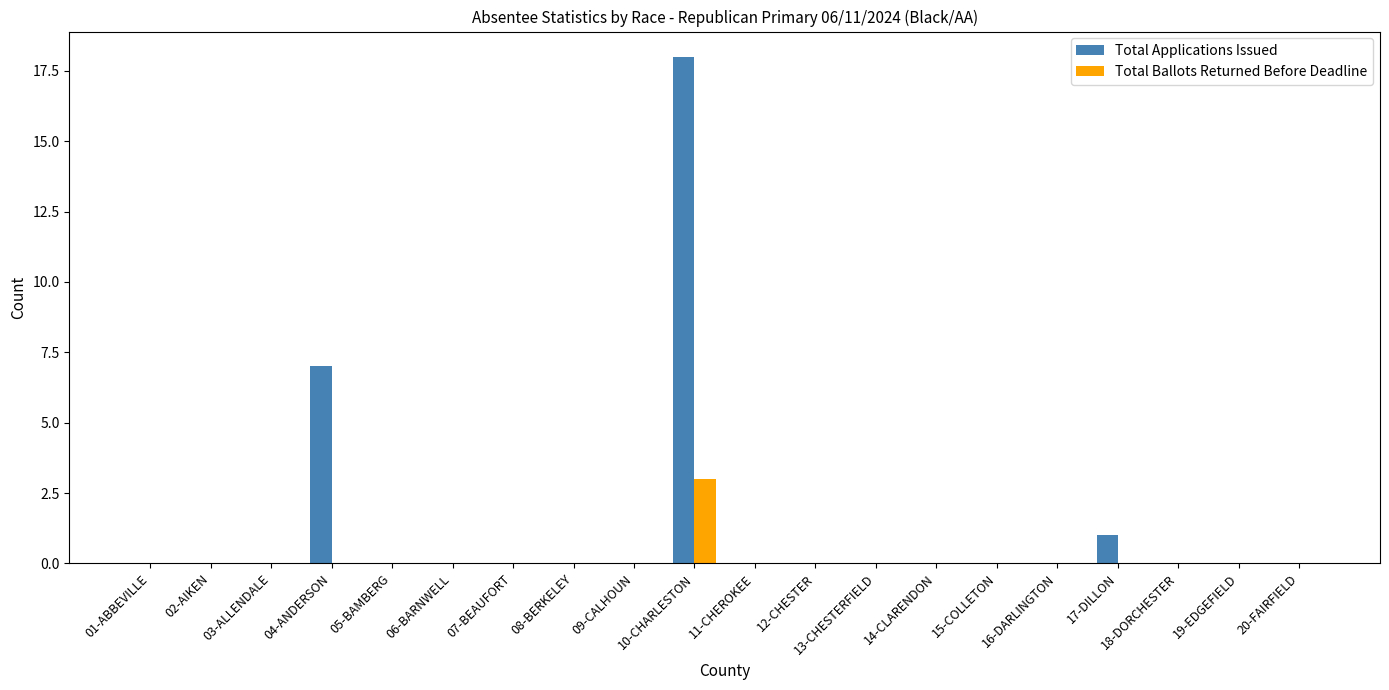

What is the sum of all Total Applications Issued values?

26